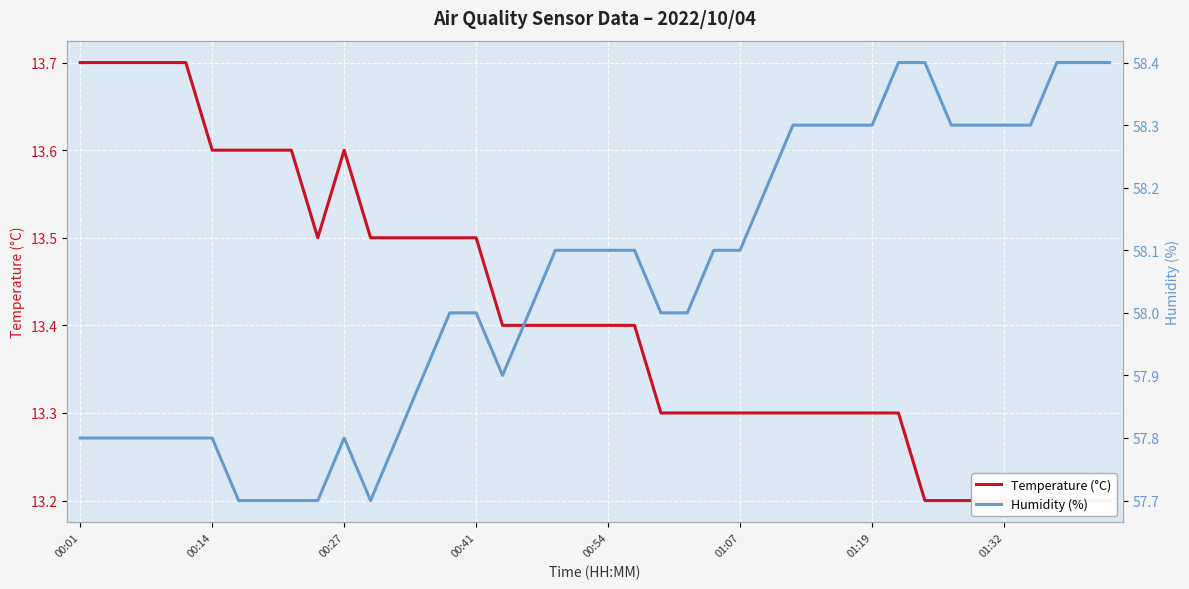

True or false: Temperature (°C) has more than 2 interior local peaks.

False